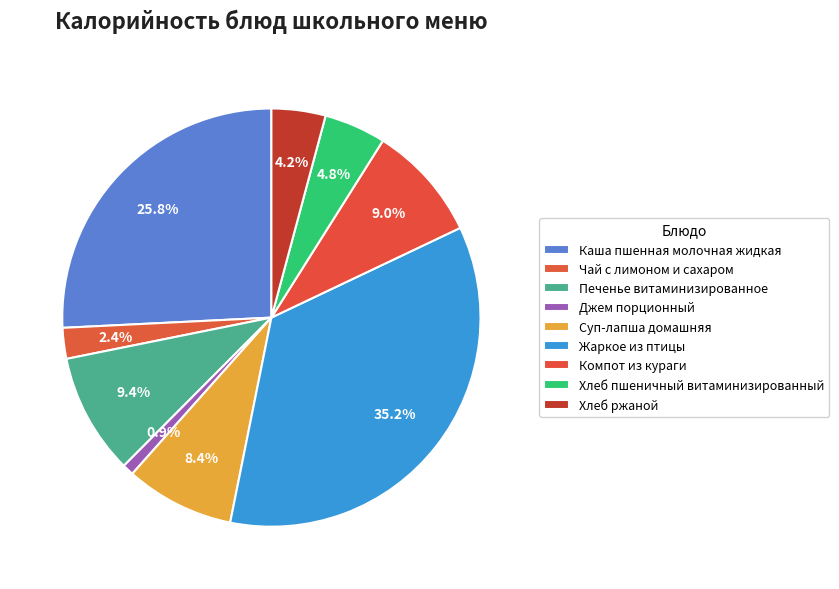

Approximately how many times larger is the value at Компот из кураги compared to Печенье витаминизированное?

1.0